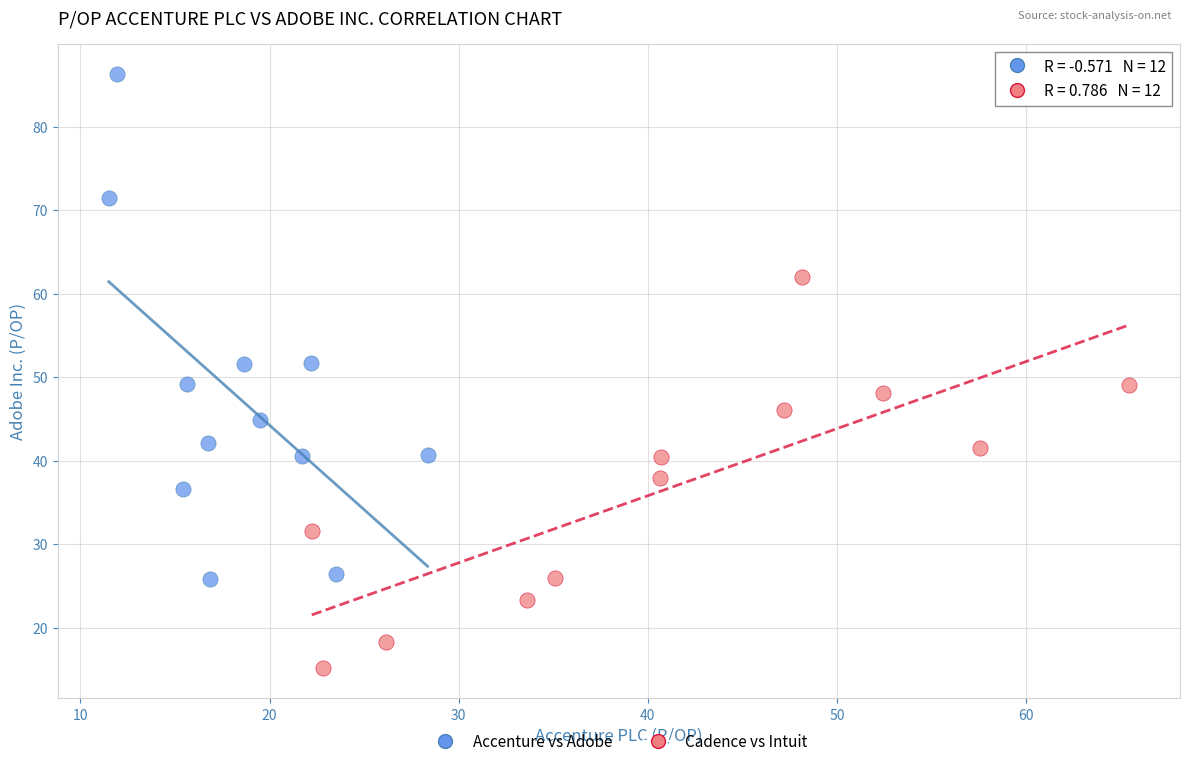

Which series reaches the minimum Y coordinate?

Cadence vs Intuit